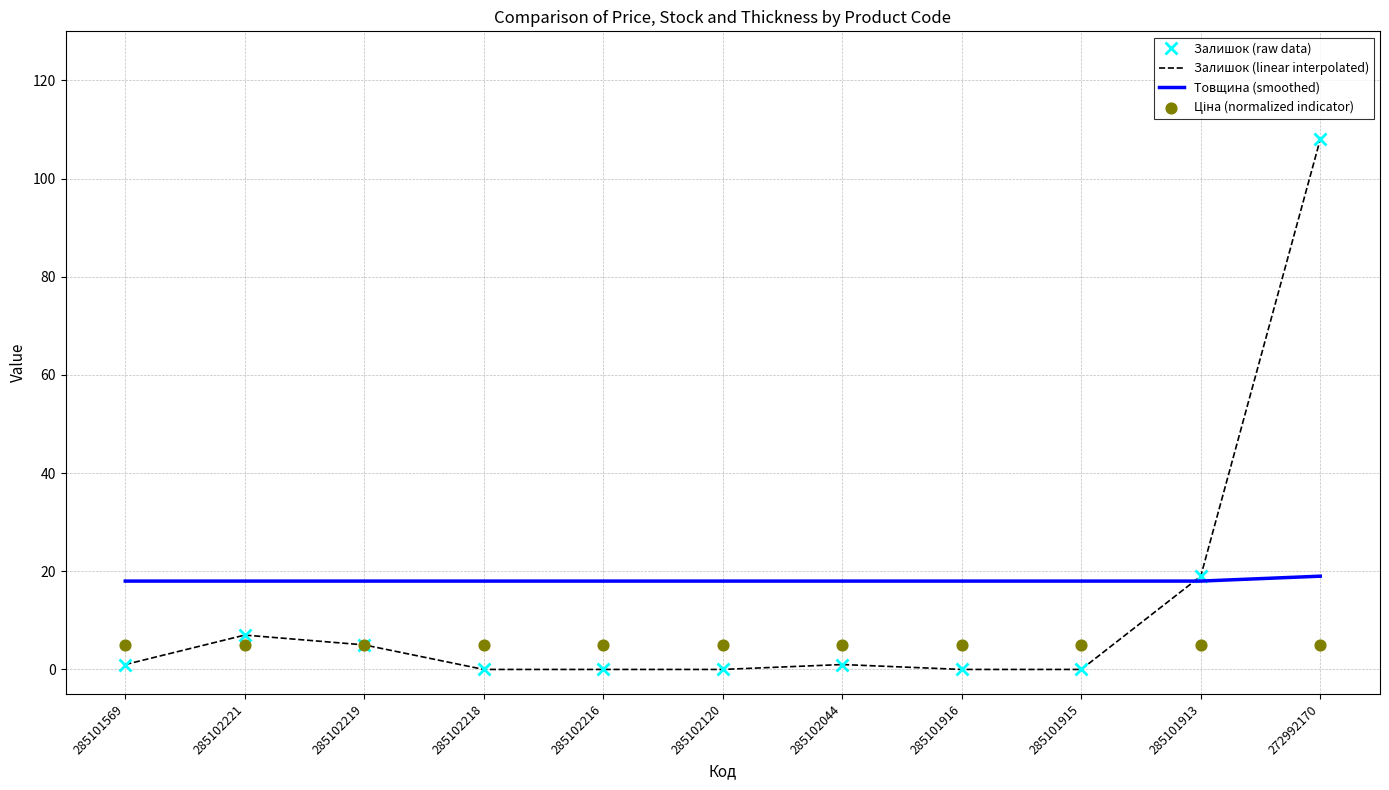

Which series reaches the maximum Y coordinate?

Залишок (raw data)